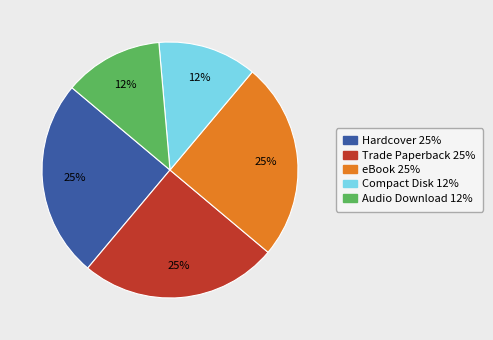

Is Audio Download the majority of the pie?

No